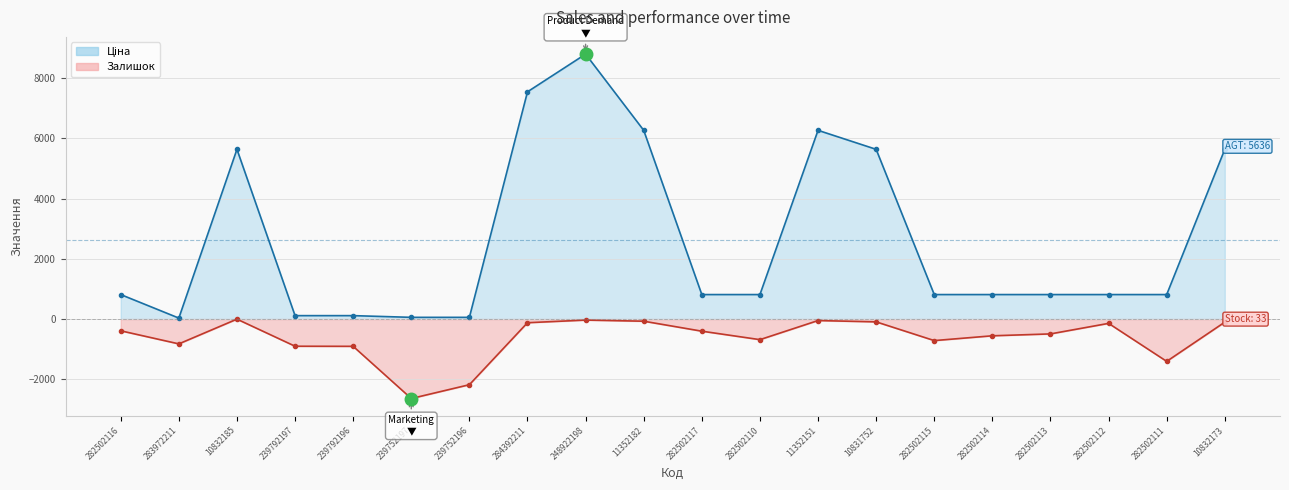

Which series has the largest total across all categories?

Ціна